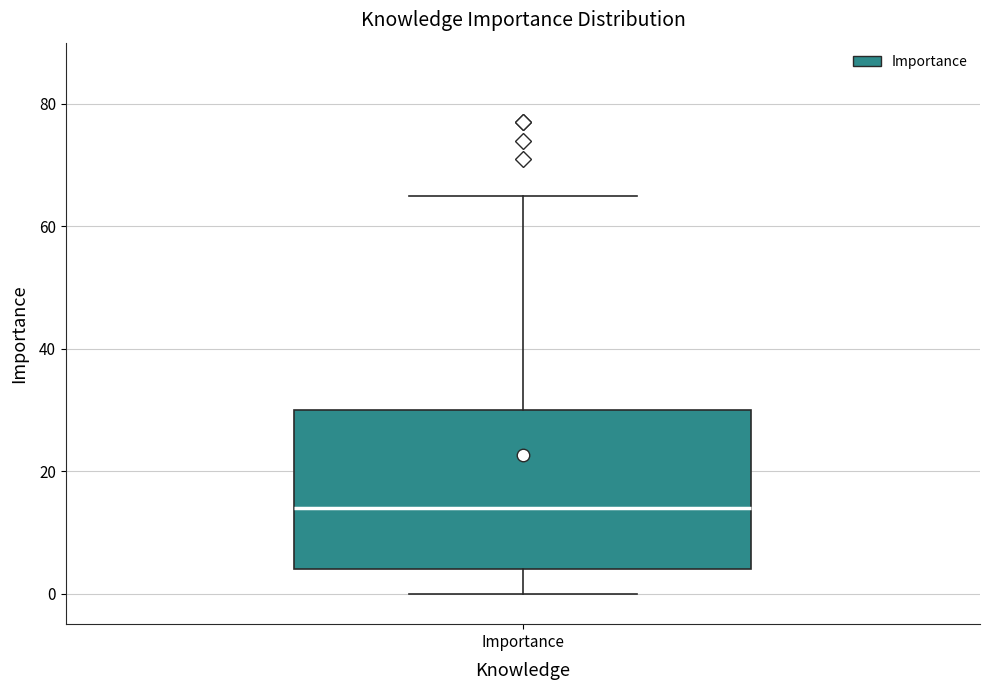

Read this box plot against the y-axis: the position of the median line, the range covered by the box, and the ends of both whiskers. The values are not printed on the chart, so give them approximately, as read against the axis.

median 14, box 4 to 30, whiskers 0 to 66